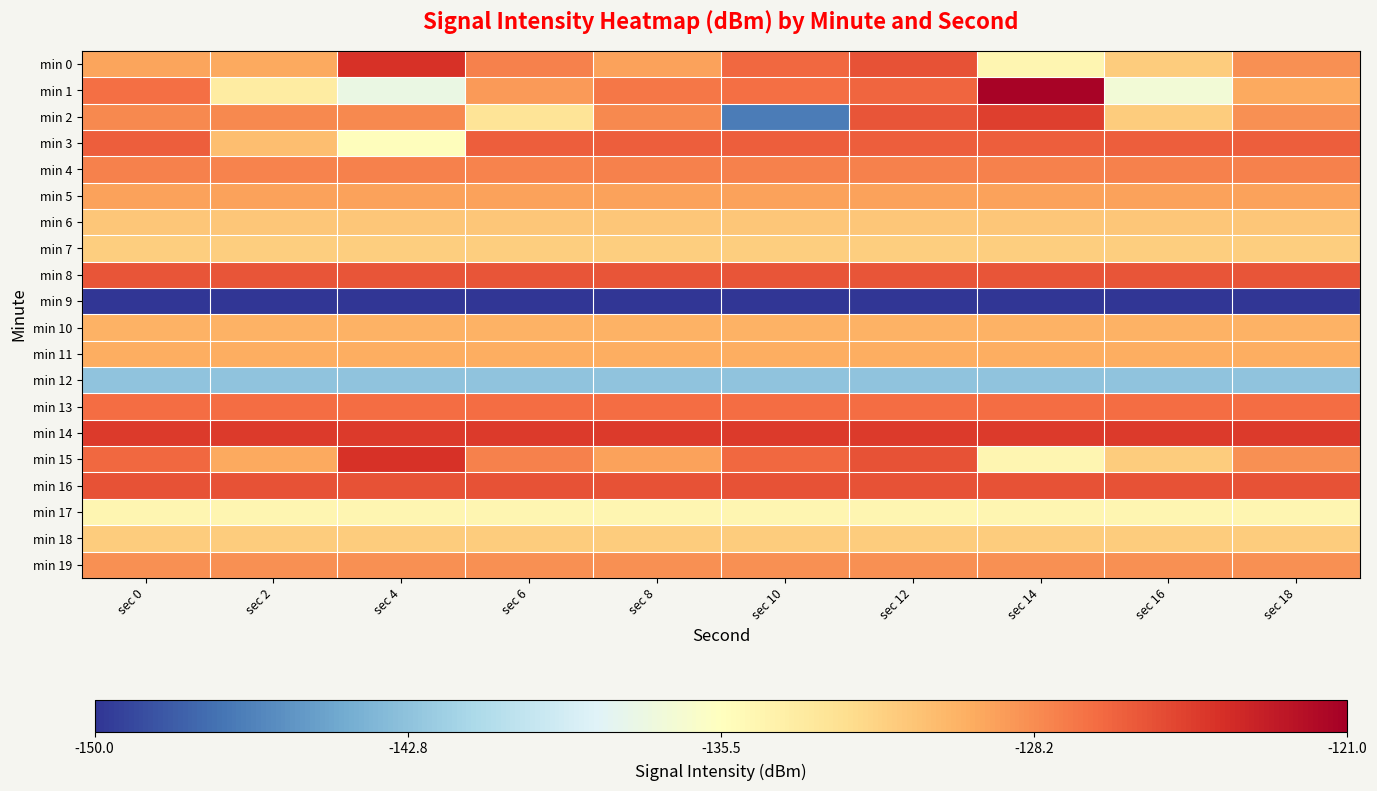

What is the spread (max minus min) of values at sec 16?

25.6